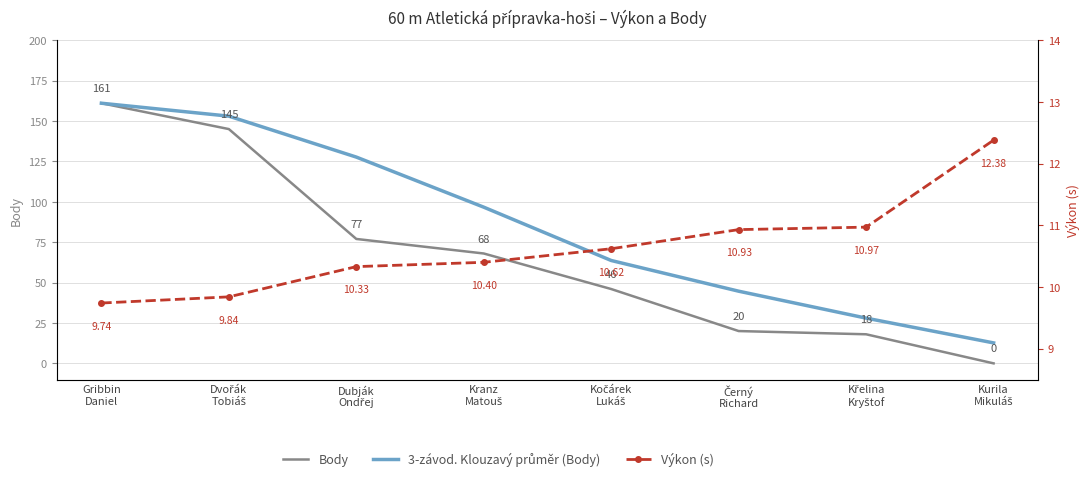

Which series has the largest total across all categories?

3-závod. Klouzavý průměr (Body)